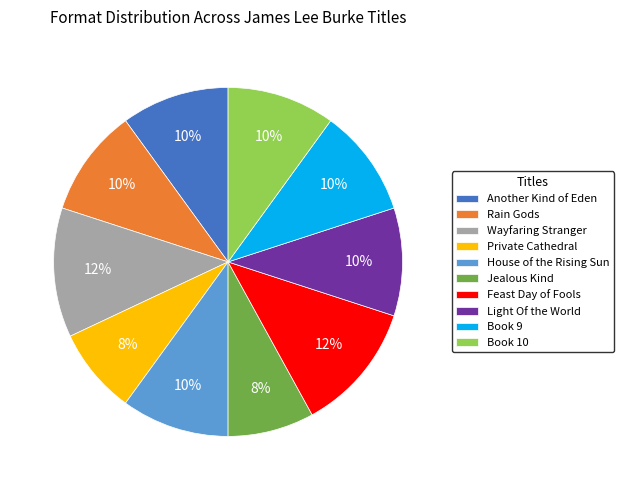

Count the number of slices in the pie.

10